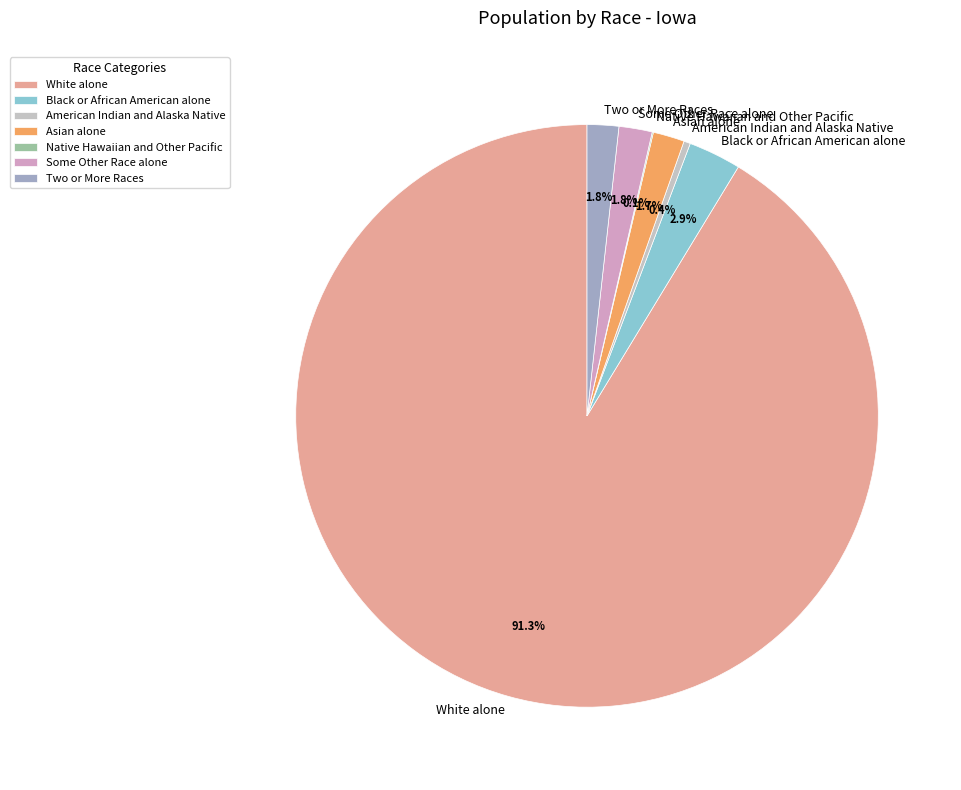

Which slice is the largest?

White alone